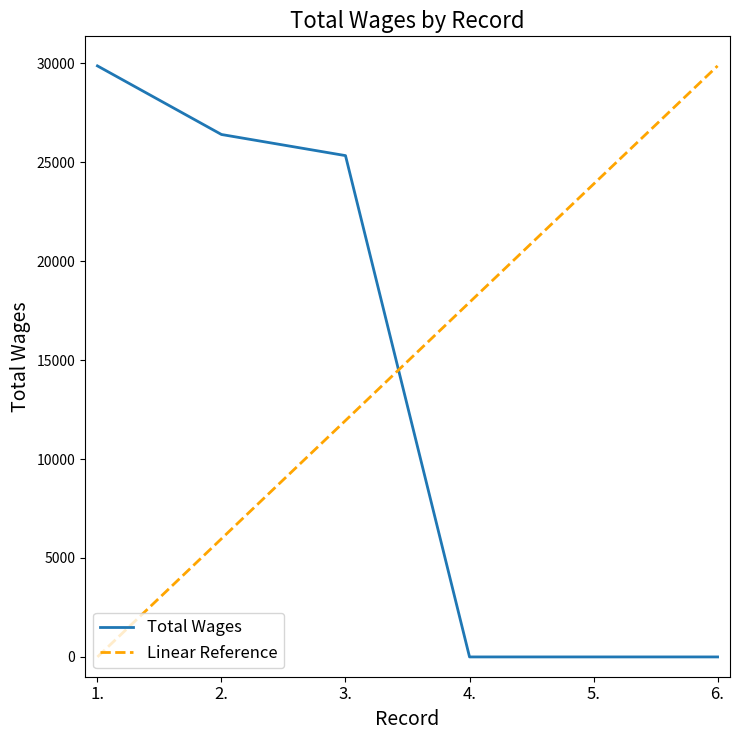

True or false: Total Wages has a value of 35868.8 at 3..

False